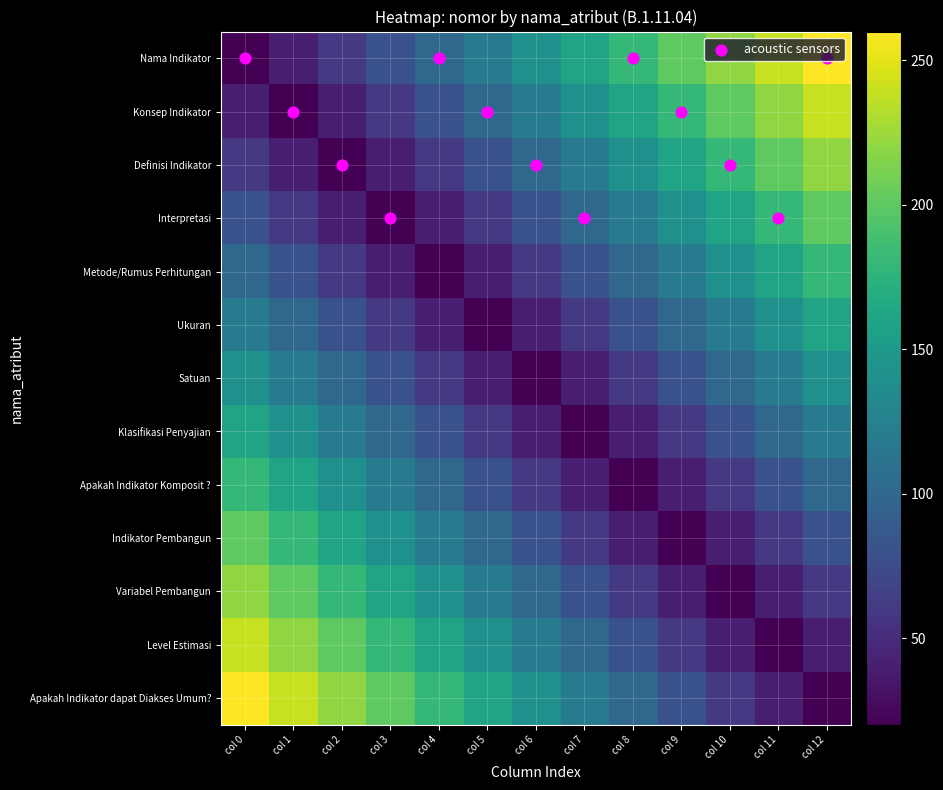

Which category has the lowest value across all series?

col 0